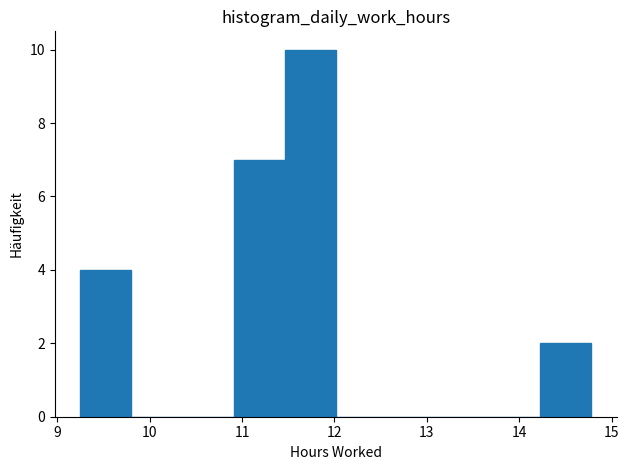

Reading left to right, transcribe this chart: for each bar, give the range it covers on the x-axis and its height. Neither the bar edges nor the heights are printed on the chart, so give them approximately, as read against the axes.

9.3 to 9.8: 4
9.8 to 10.4: 0
10.4 to 10.9: 0
10.9 to 11.5: 7
11.5 to 12.0: 10
12.0 to 12.6: 0
12.6 to 13.1: 0
13.1 to 13.7: 0
13.7 to 14.2: 0
14.2 to 14.8: 2